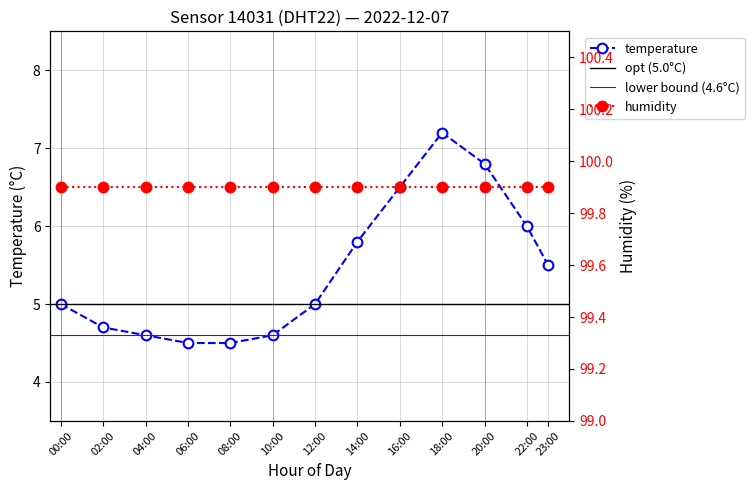

At which label is the value closest to 5?

00:00